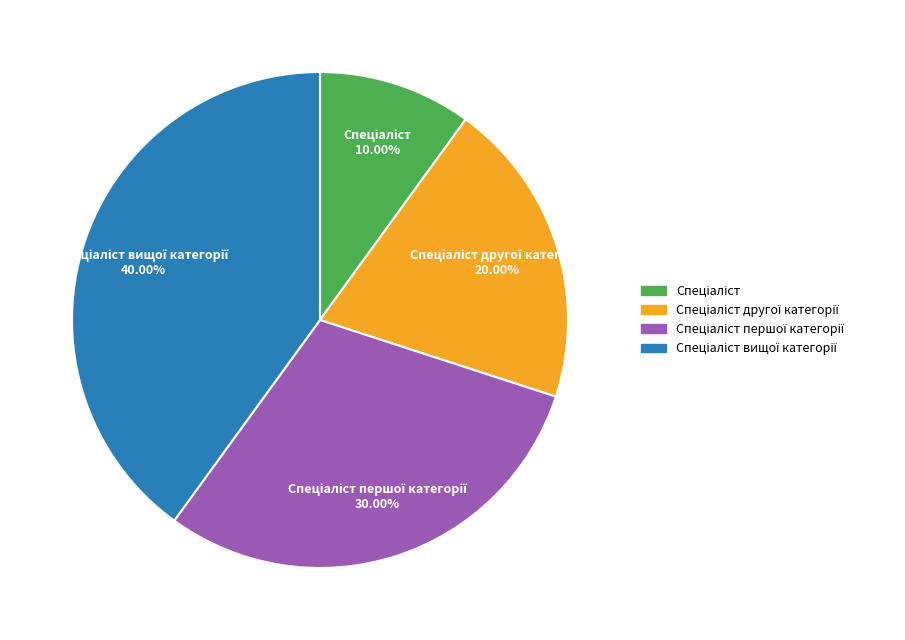

Is there a majority slice in this chart?

No